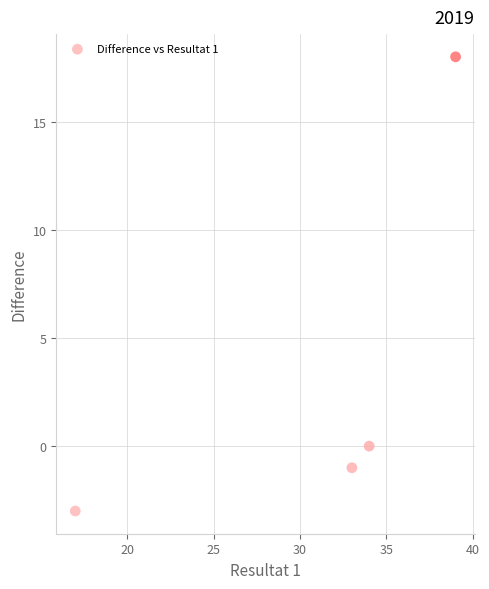

What is the average X value?

31